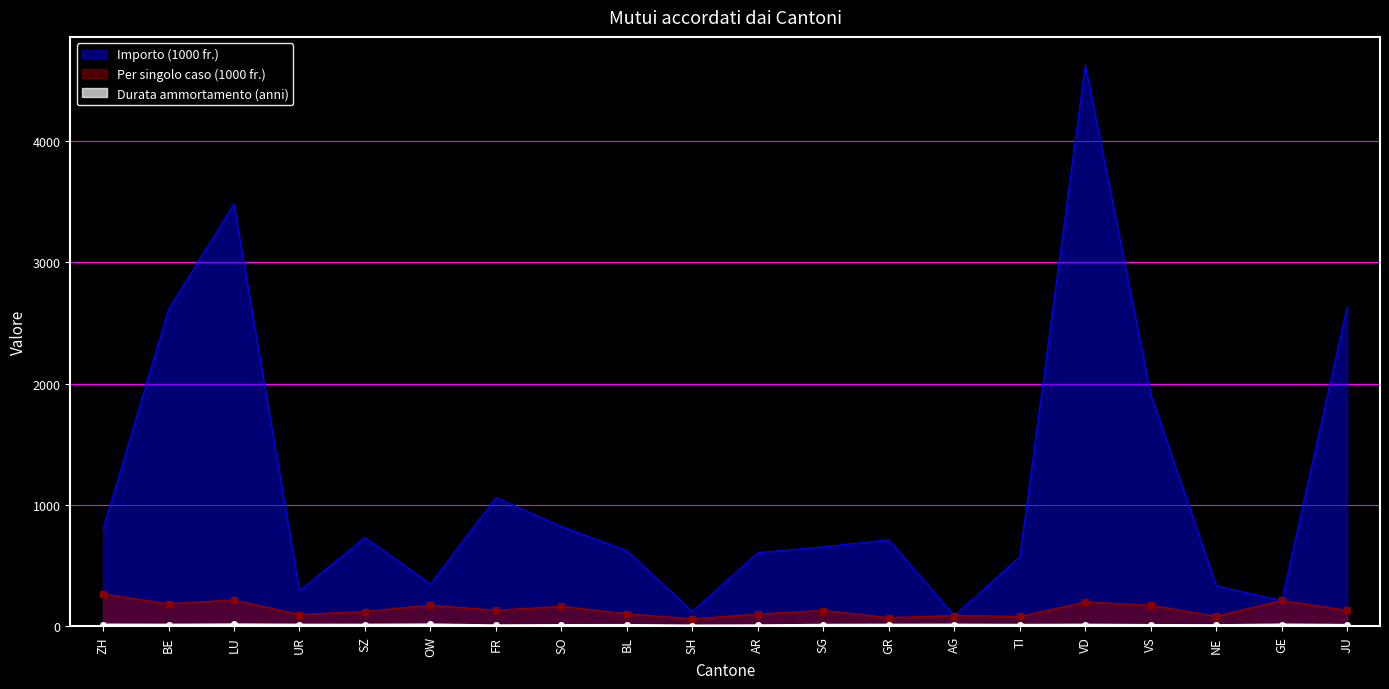

How many data points does each series have?

20